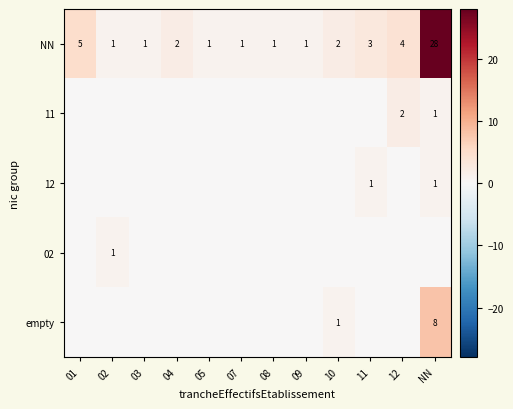

At how many categories does at least one series exceed 4?

2